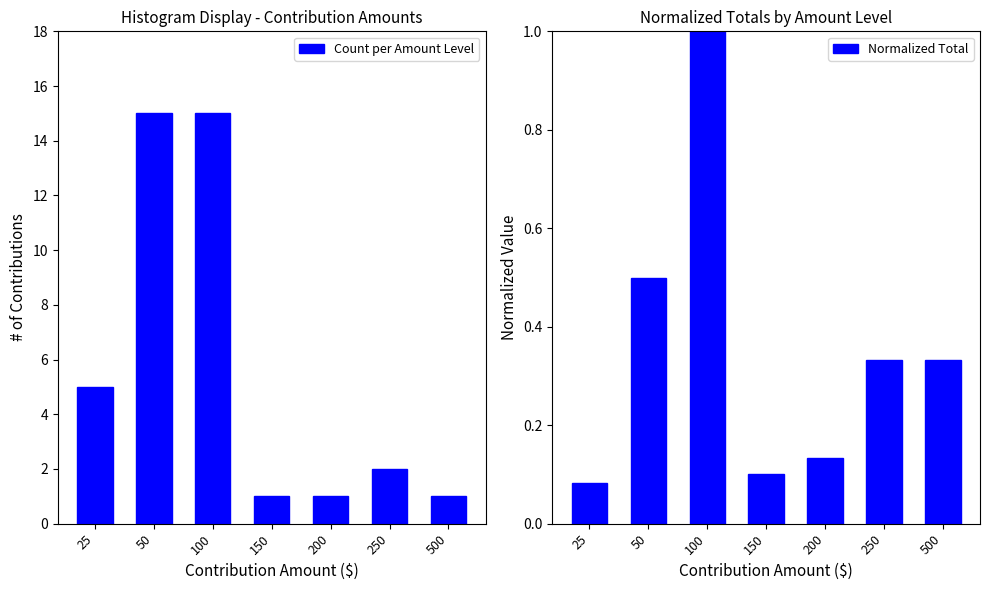

Between 50 and 200, which series saw the biggest shift?

Count per Amount Level